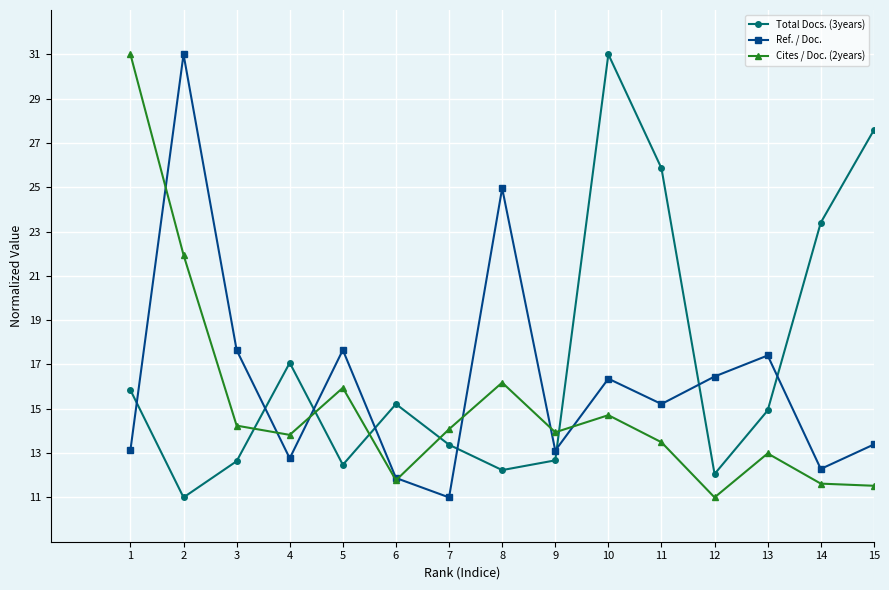

What is the value of the Total Docs. (3years) point at the 8th from the left?

12.2